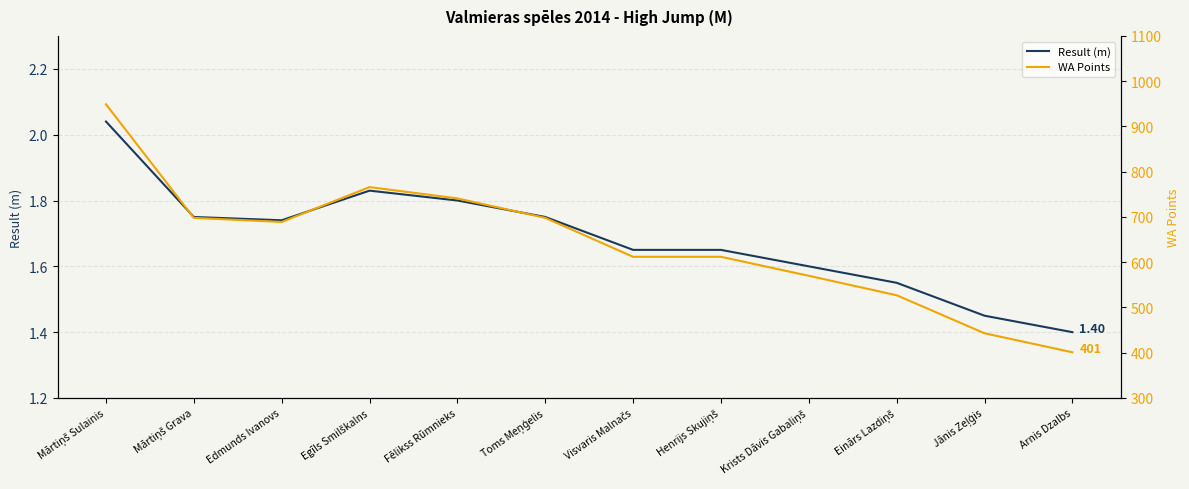

What is the label of the 9th point from the left?

Krists Dāvis Gabaliņš